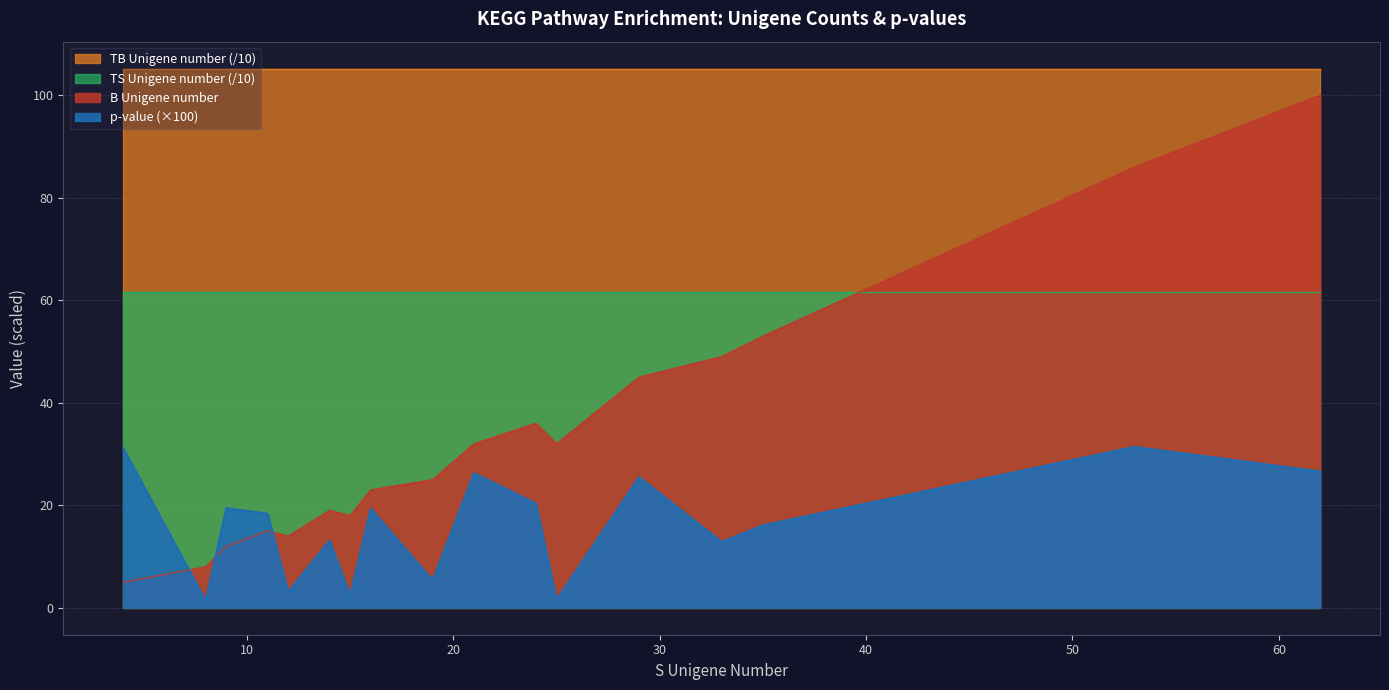

Reading left to right, transcribe all the data shown in this chart.

pvalue: 31.2	1.4	19.4	18.4	3.1	13.1	2.4	19.3	5.3	26.3	20.3	1.6	25.5	12.8	16.1	31.4	26.6
B Unigene number: 5.0	8.0	12.0	15.0	14.0	19.0	18.0	23.0	25.0	32.0	36.0	32.0	45.0	49.0	53.0	86.0	100.0